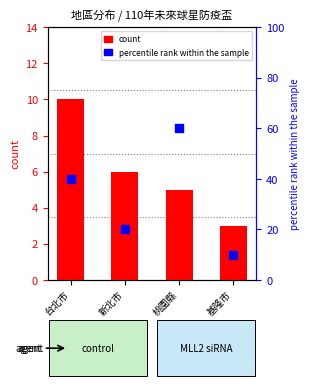

At which category is the sum across all series the highest?

桃園縣